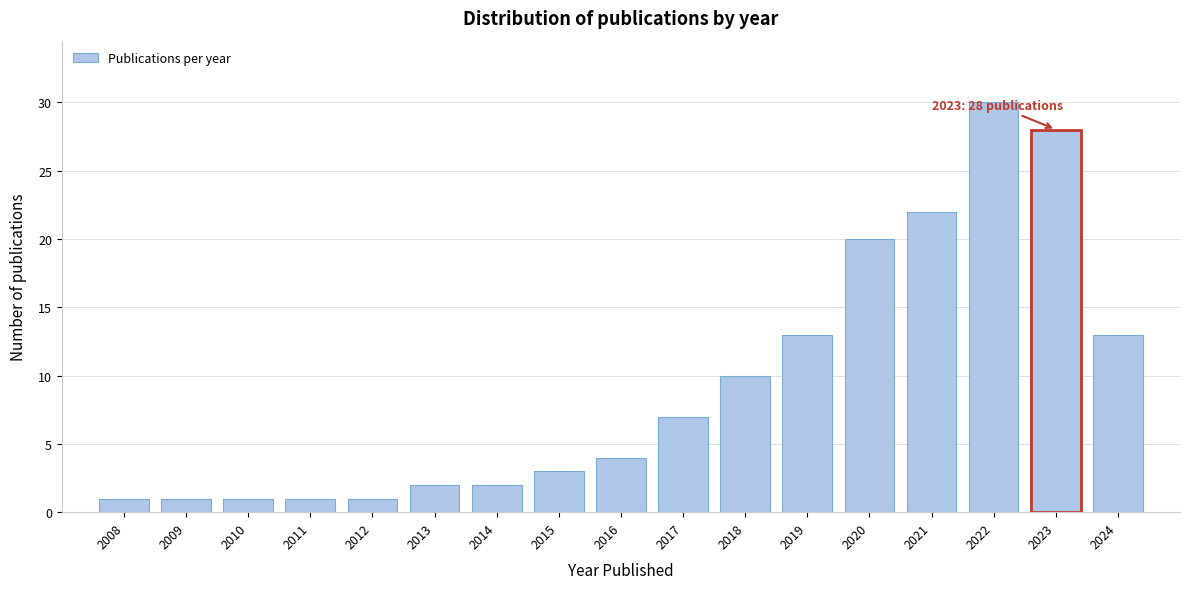

Reading right to left, list all the values displayed in this chart.

2024=13	2023=28	2022=30	2021=22	2020=20	2019=13	2018=10	2017=7	2016=4	2015=3	2014=2	2013=2	2012=1	2011=1	2010=1	2009=1	2008=1